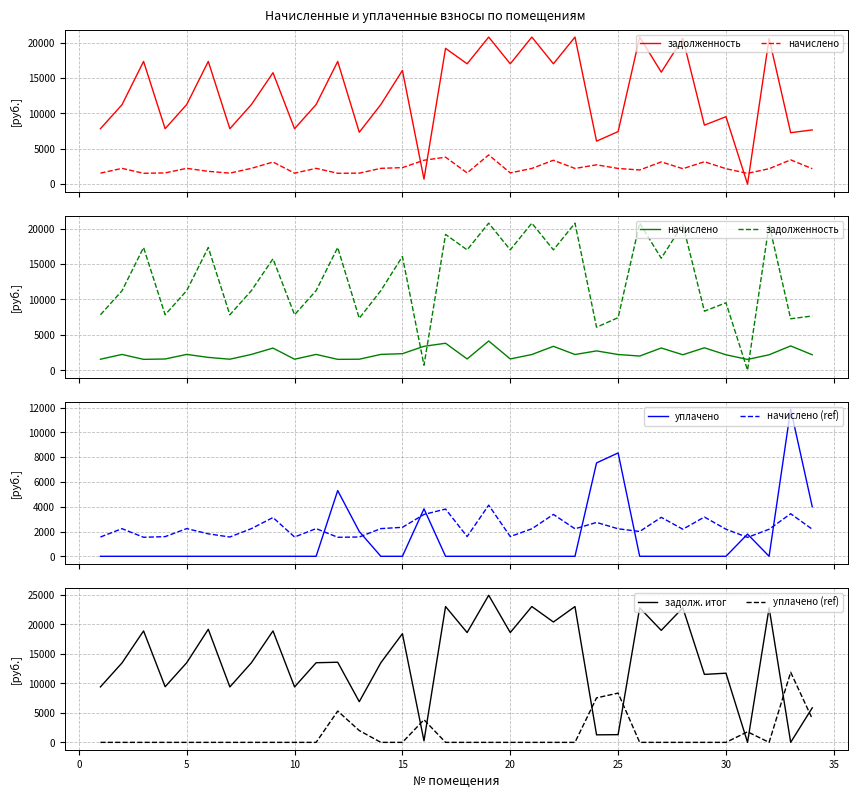

True or false: начислено and уплачено cross at least once.

True